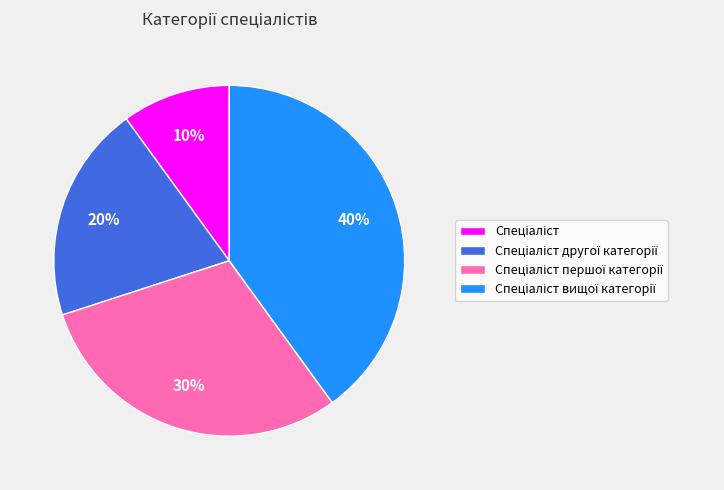

Is there a majority slice in this chart?

No